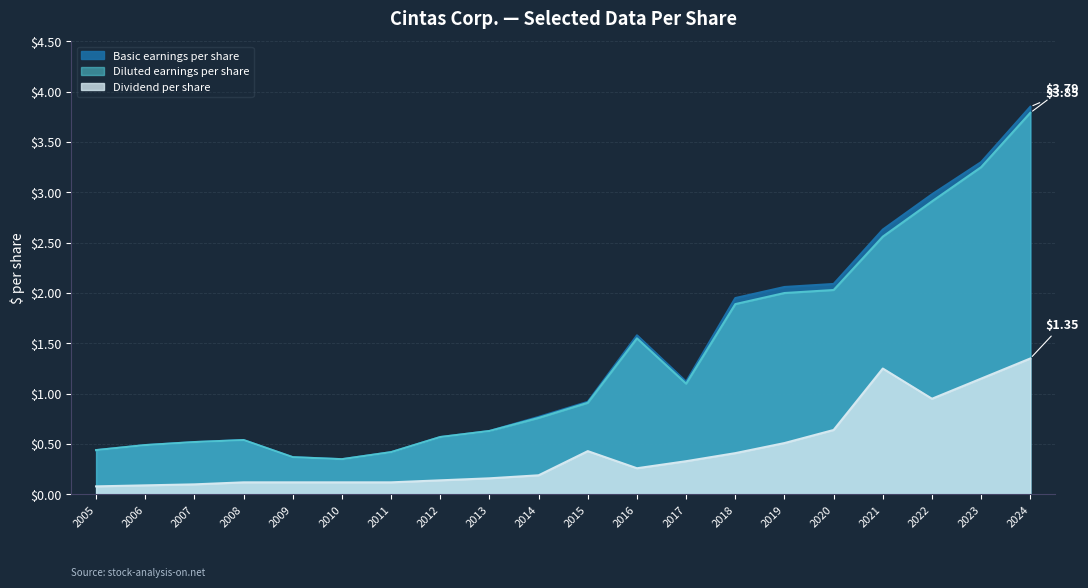

Reading left to right, extract all data points from this chart.

Basic earnings per share: 2005=0.4	2006=0.5	2007=0.5	2008=0.5	2009=0.4	2010=0.3	2011=0.4	2012=0.6	2013=0.6	2014=0.8	2015=0.9	2016=1.6	2017=1.1	2018=1.9	2019=2.1	2020=2.1	2021=2.6	2022=3.0	2023=3.3	2024=3.9
Diluted earnings per share: 2005=0.4	2006=0.5	2007=0.5	2008=0.5	2009=0.4	2010=0.3	2011=0.4	2012=0.6	2013=0.6	2014=0.8	2015=0.9	2016=1.6	2017=1.1	2018=1.9	2019=2.0	2020=2.0	2021=2.6	2022=2.9	2023=3.2	2024=3.8
Dividend per share: 2005=0.1	2006=0.1	2007=0.1	2008=0.1	2009=0.1	2010=0.1	2011=0.1	2012=0.1	2013=0.2	2014=0.2	2015=0.4	2016=0.3	2017=0.3	2018=0.4	2019=0.5	2020=0.6	2021=1.2	2022=0.9	2023=1.1	2024=1.4